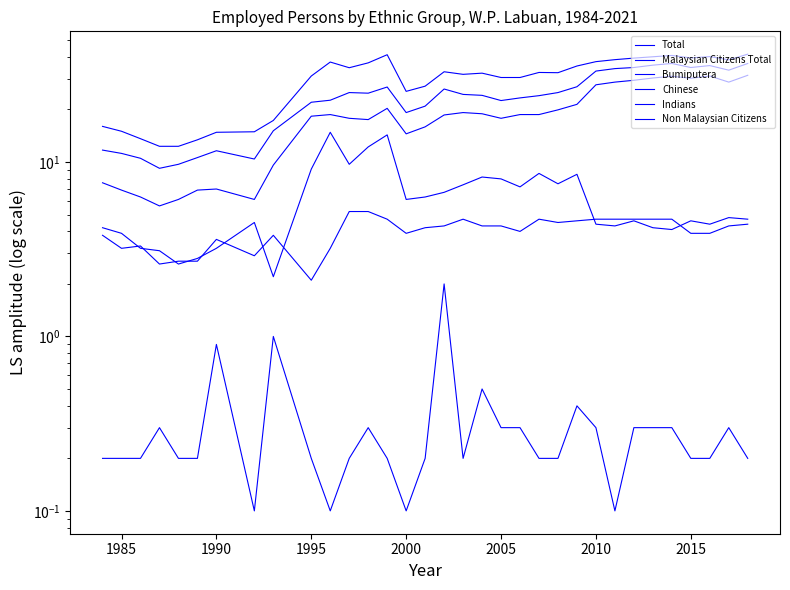

At how many categories does at least one series exceed 12?

33